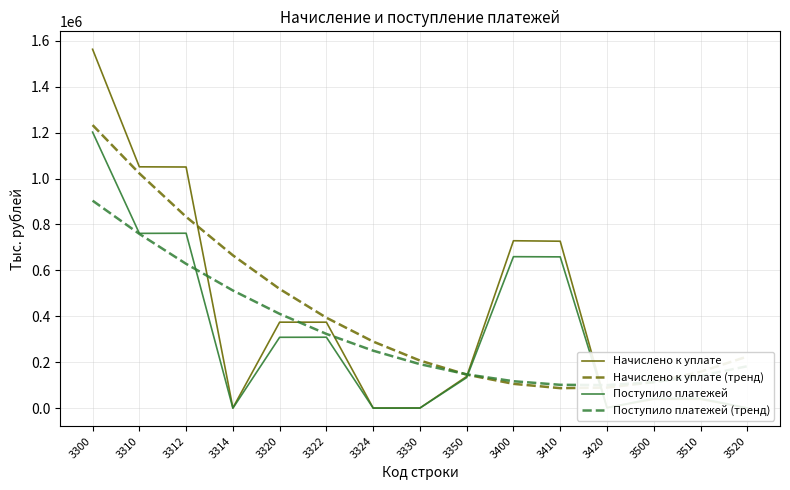

Where is the first local minimum for Начислено к уплате?

3314